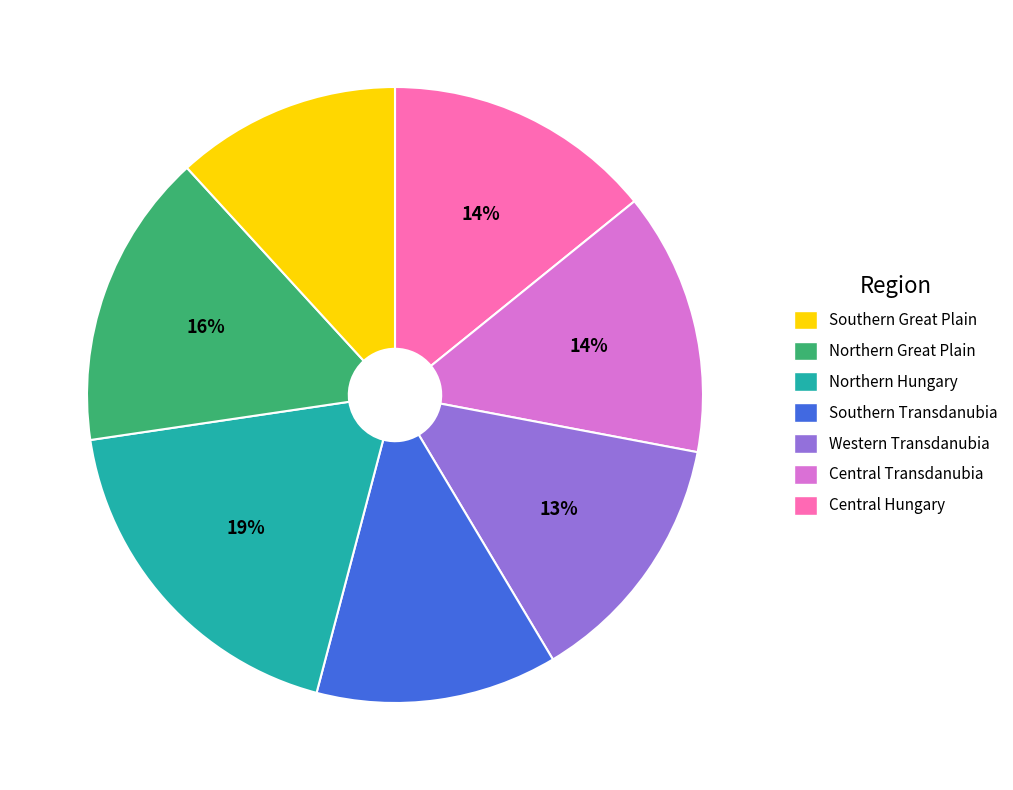

Is there any slice that represents more than half of the pie?

No